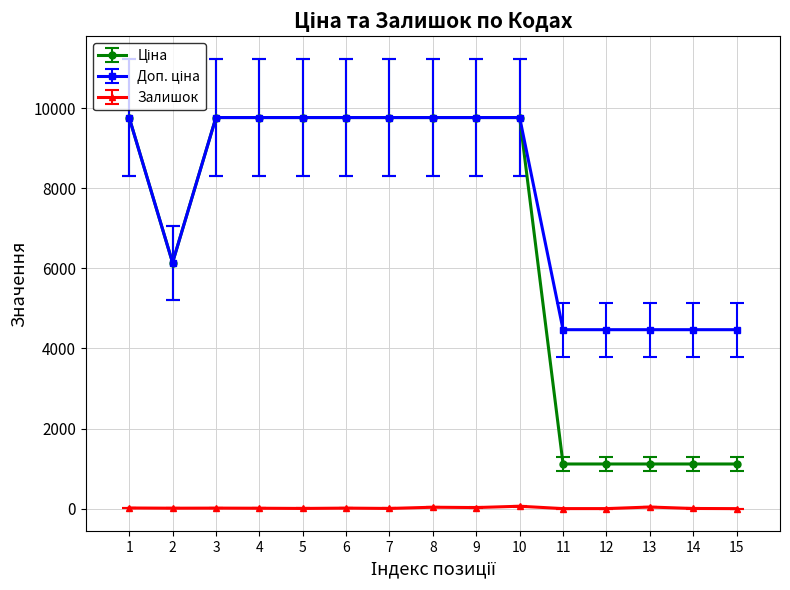

True or false: Залишок has more than 1 interior local peaks.

True